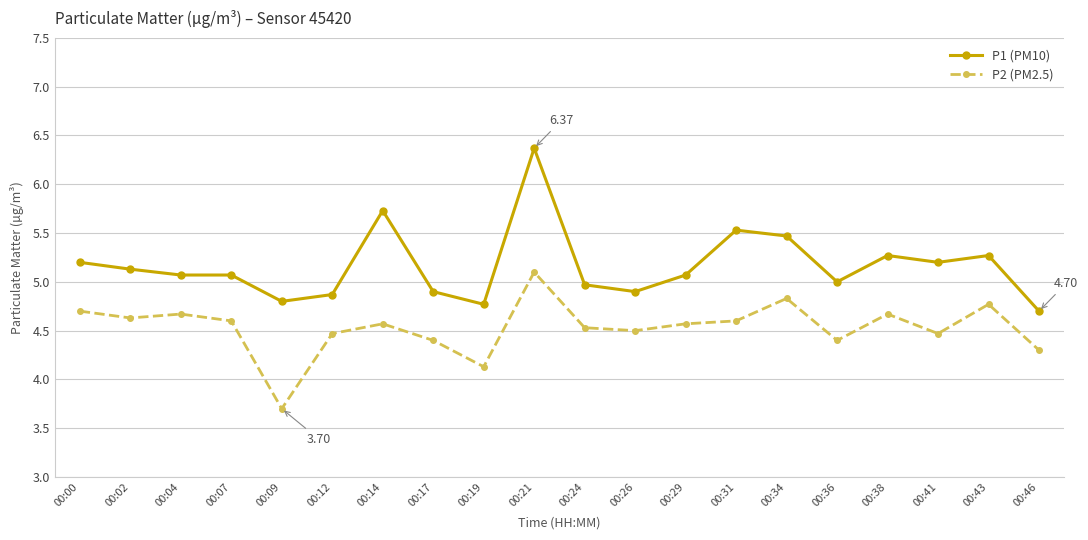

Does the chart have visible grid lines?

Yes